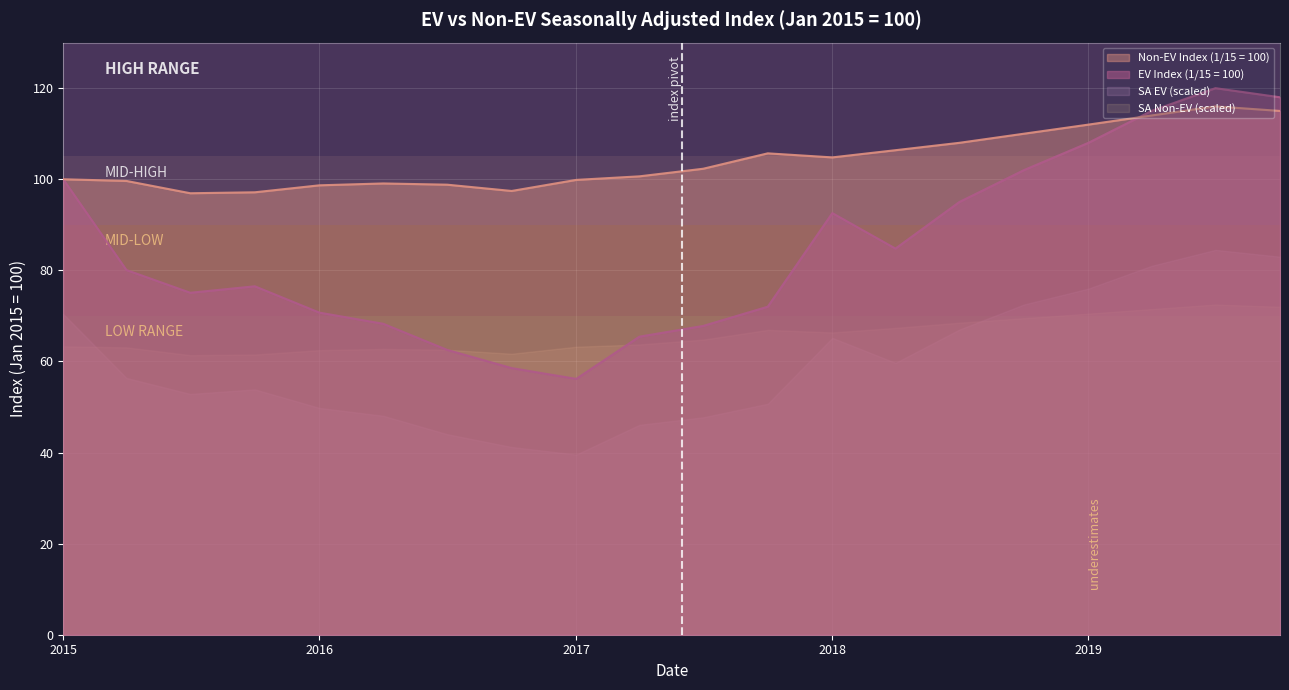

At which label does Non-EV Index (1/15 = 100) reach its peak?

2019-07-01